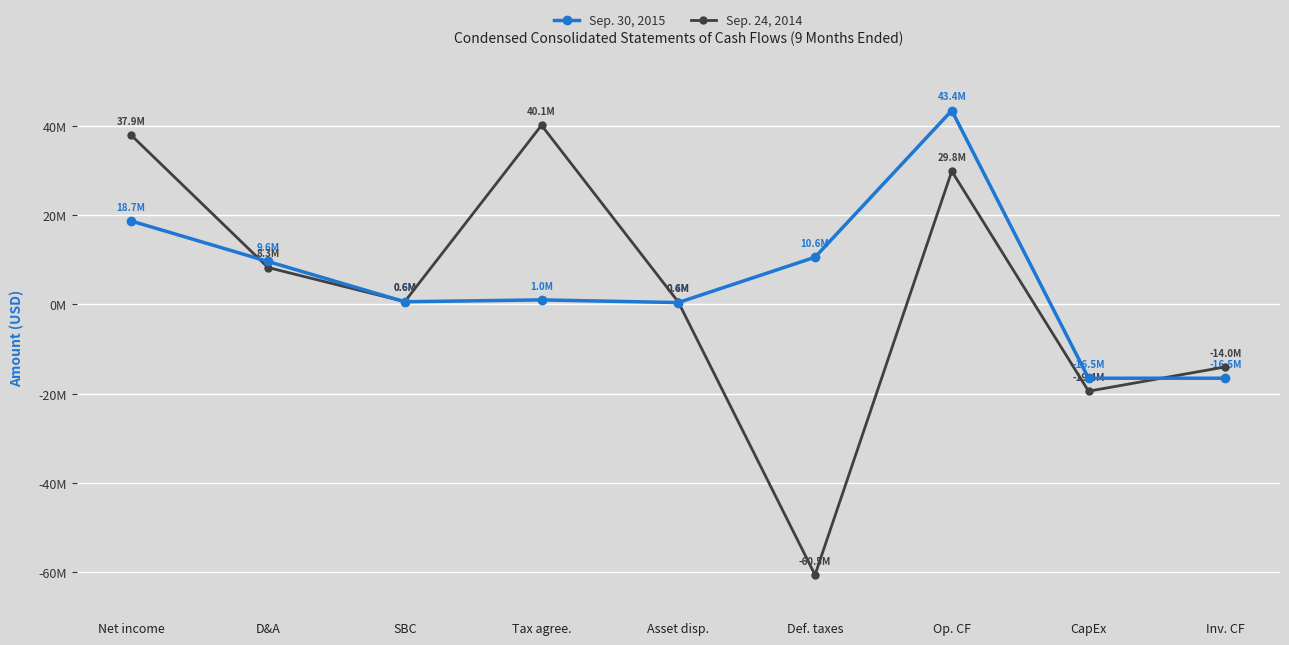

What position from the left is Tax agree.?

4